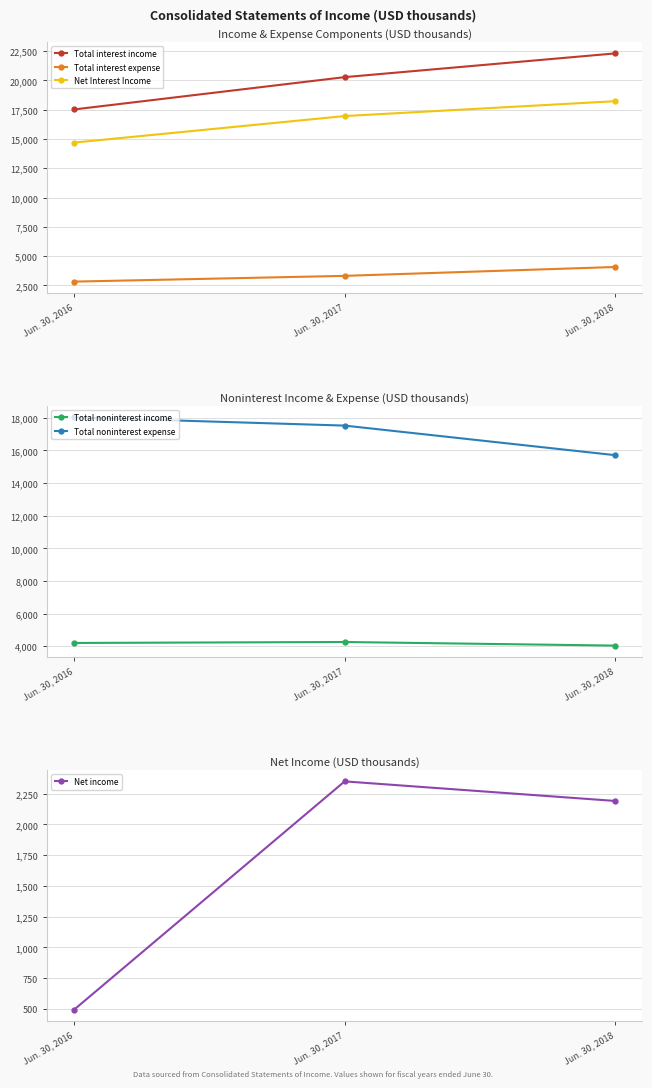

How many data points in Net income are above 2191?

1